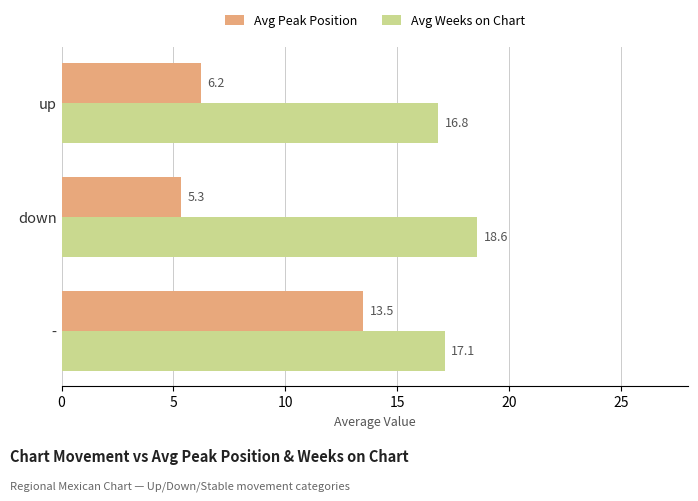

What is the minimum value for Avg Weeks on Chart?

16.8